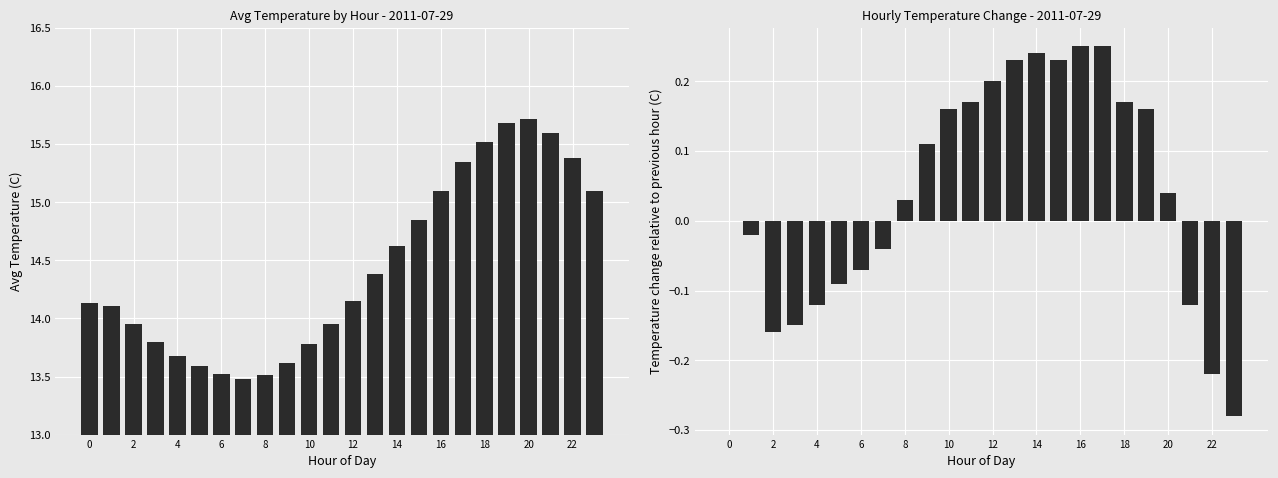

What is the lowest value of the Avg Temperature (C) series?

13.5